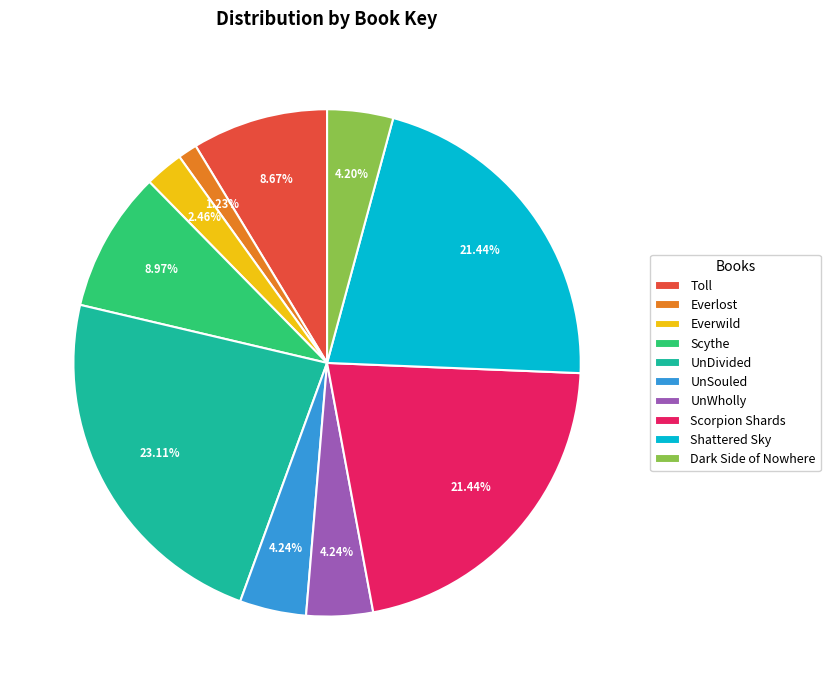

What percentage is the Scythe slice, to the nearest percent?

9%